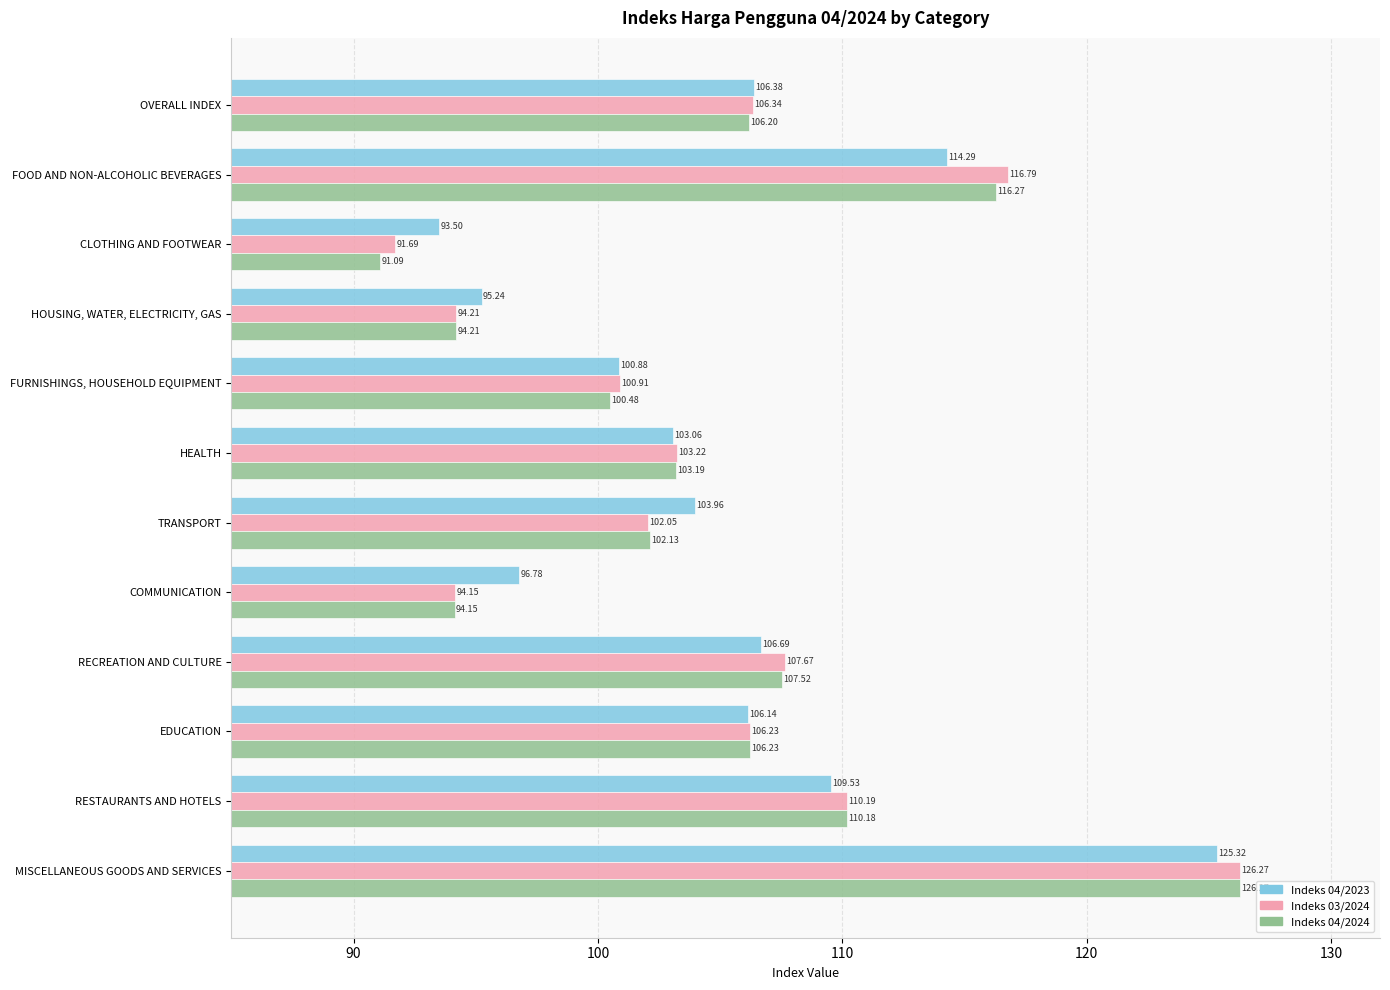

Which category has the highest value in the Indeks 03/2024 series?

MISCELLANEOUS GOODS AND SERVICES